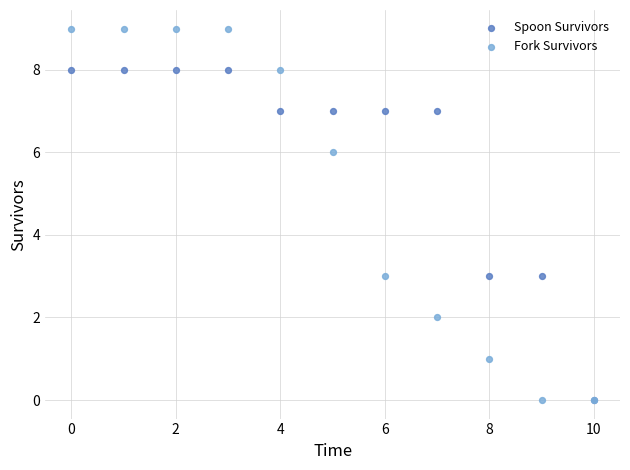

What are all the series names shown in the legend?

Spoon Survivors, Fork Survivors